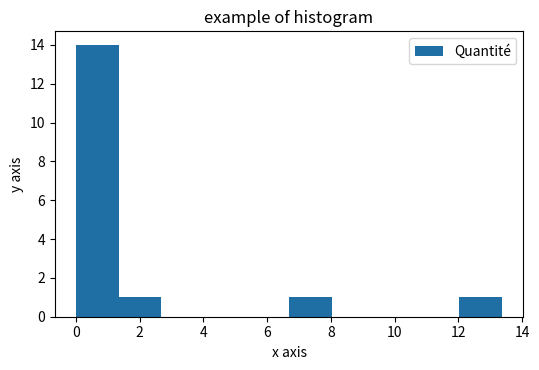

What is the height of the bar covering 1.4 to 2.6 on the x-axis? Neither the bar edges nor the heights are printed on the chart, so give them approximately, as read against the axes.

1